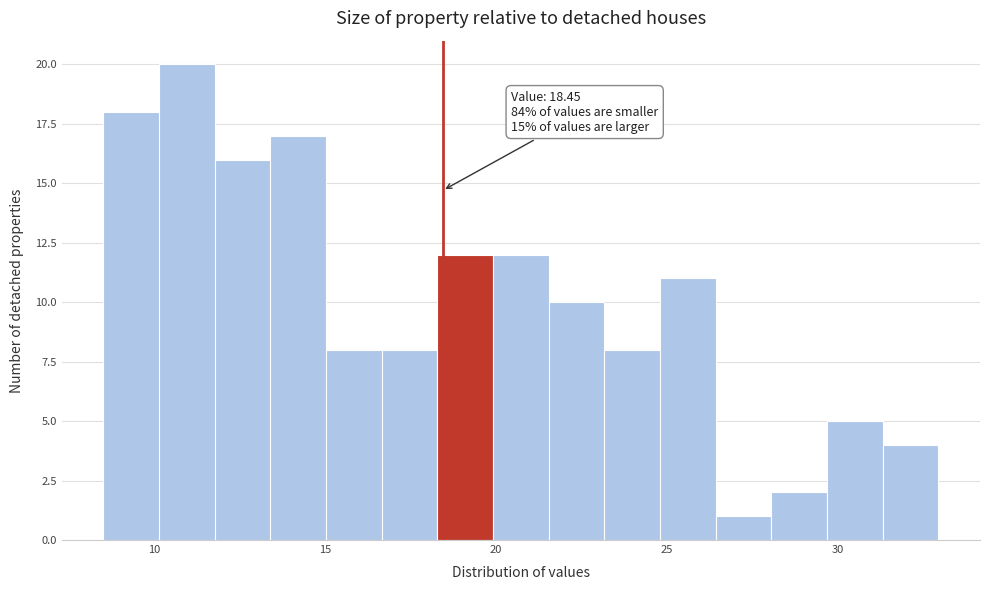

Read against the x-axis, roughly where is the centre of the tallest bar?

11.0